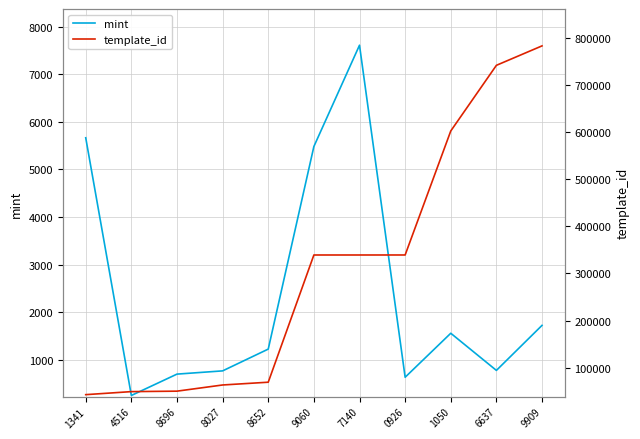

In mint, how many points are higher than both neighbors (excluding endpoints)?

2